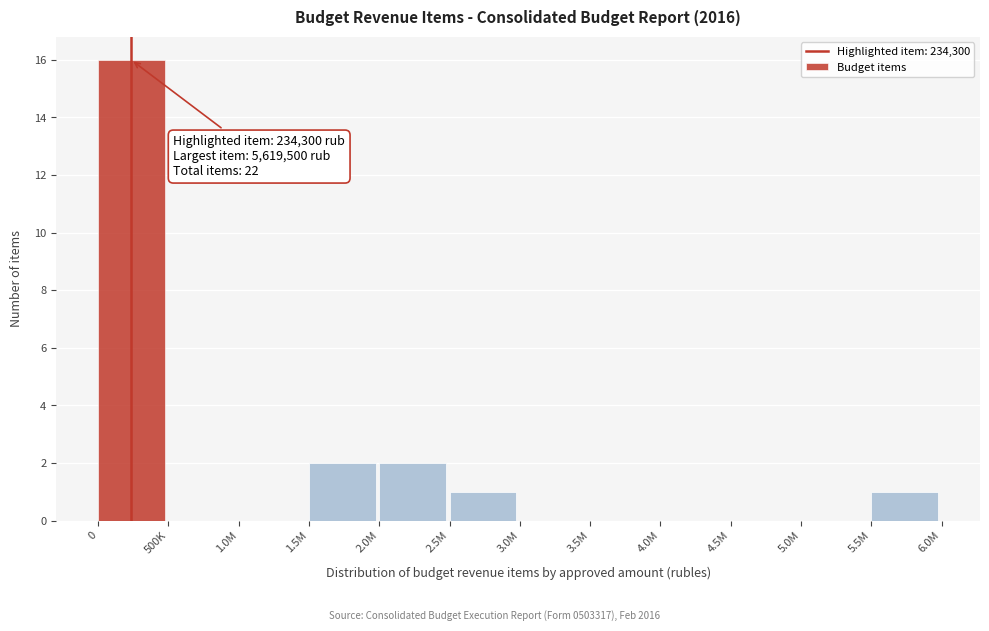

Reading left to right, transcribe all the data shown in this chart.

0=16	500K=0	1.0M=0	1.5M=2	2.0M=2	2.5M=1	3.0M=0	3.5M=0	4.0M=0	4.5M=0	5.0M=0	5.5M=1